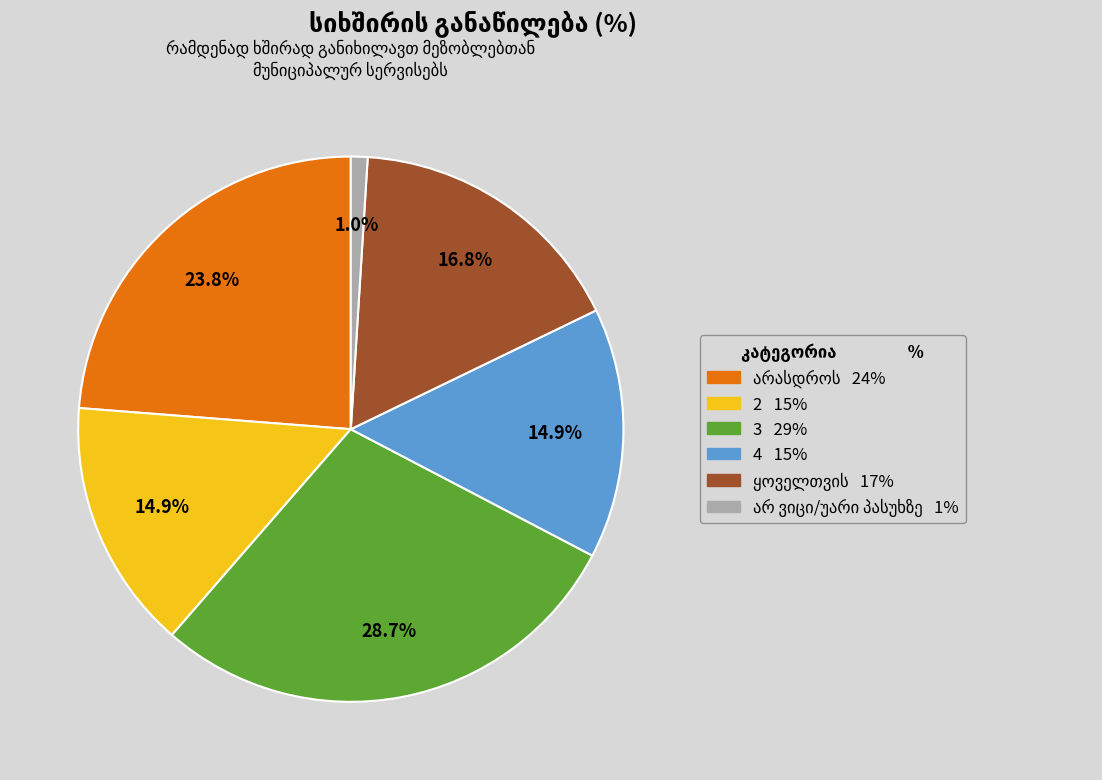

What percentage is NOT represented by 3?

71.3%